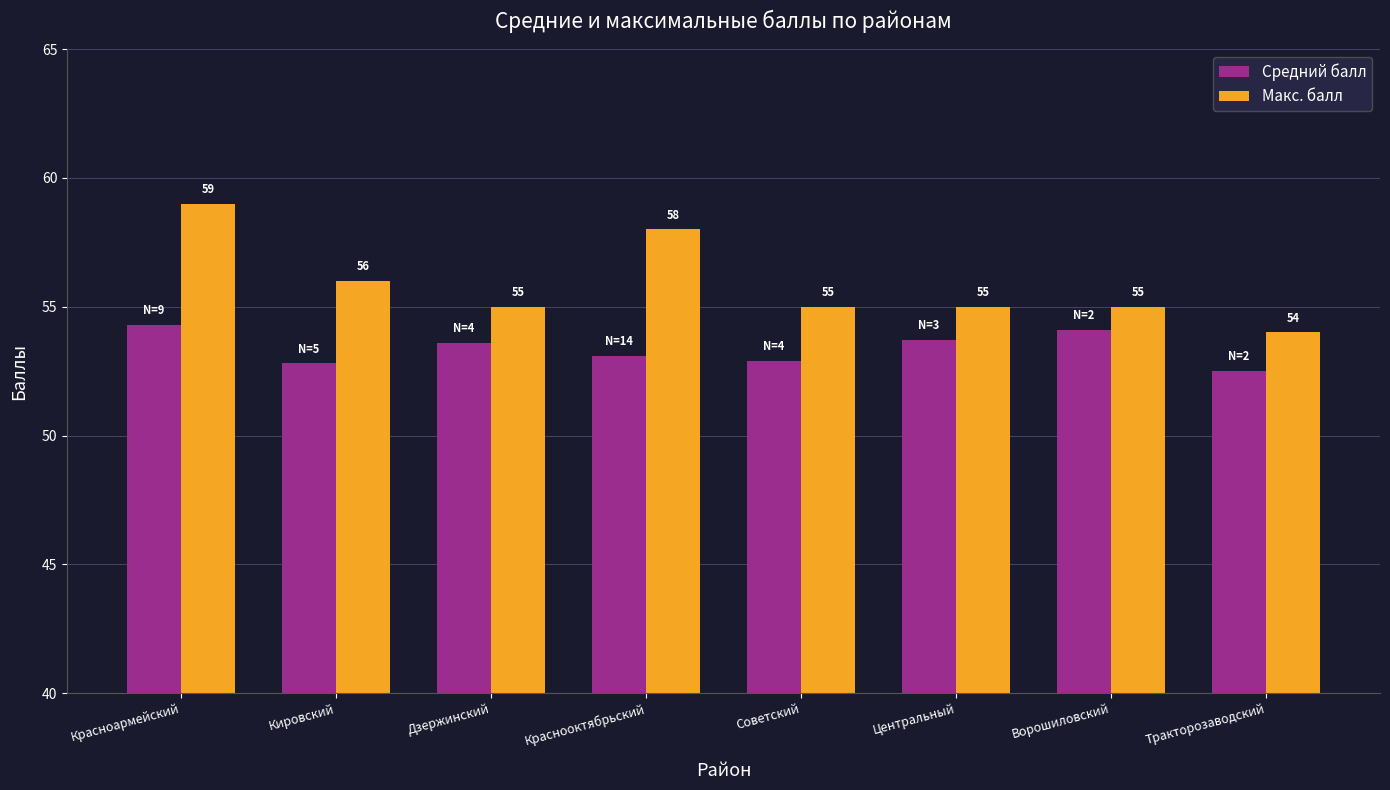

The value of Макс. балл at Дзержинский is 17.0. True or false?

False